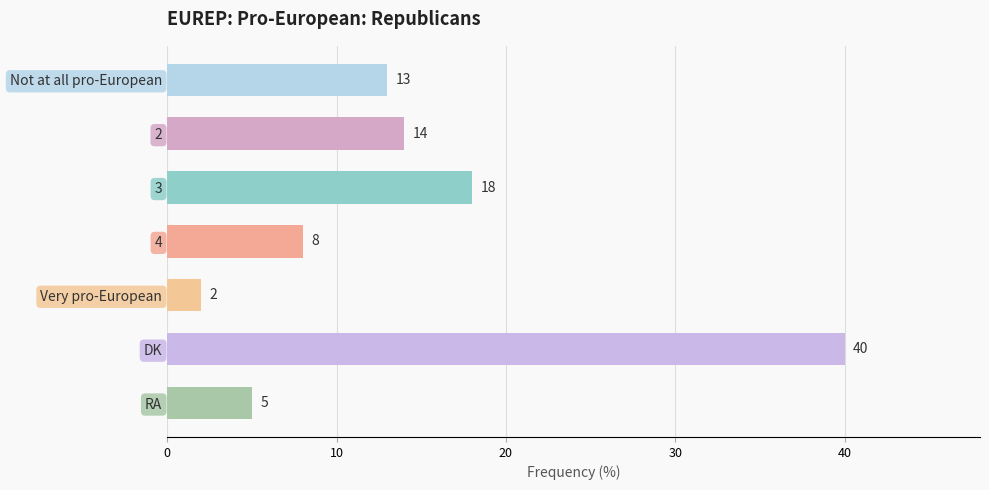

What is the difference between the maximum and minimum values?

38